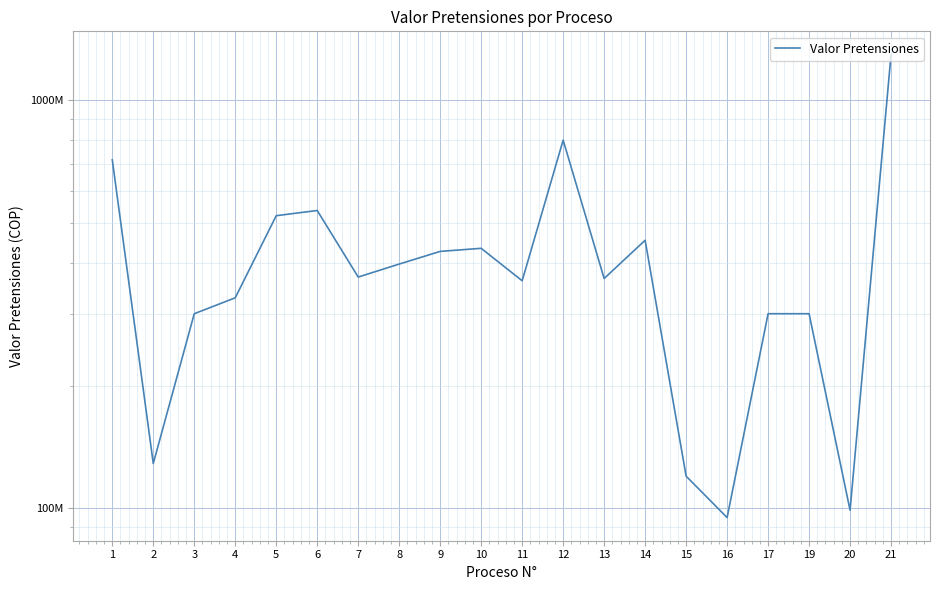

The chart shows a value of 368901959 at 7. True or false?

True